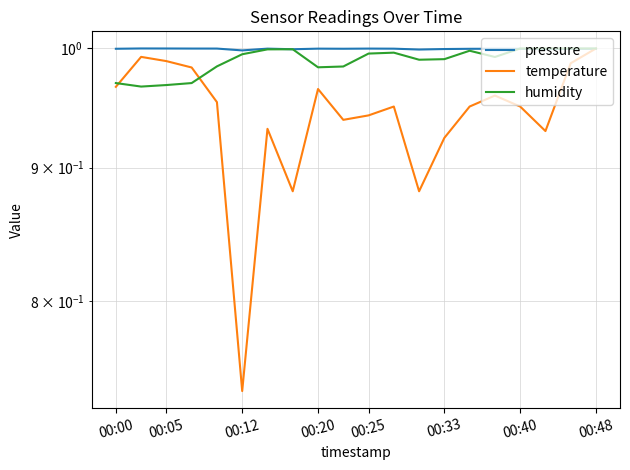

At how many categories does at least one series exceed 0?

20